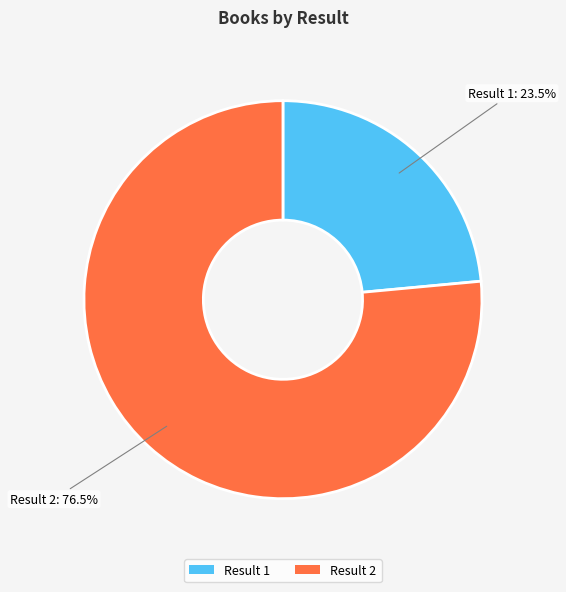

Which category accounts for the majority?

Result 2